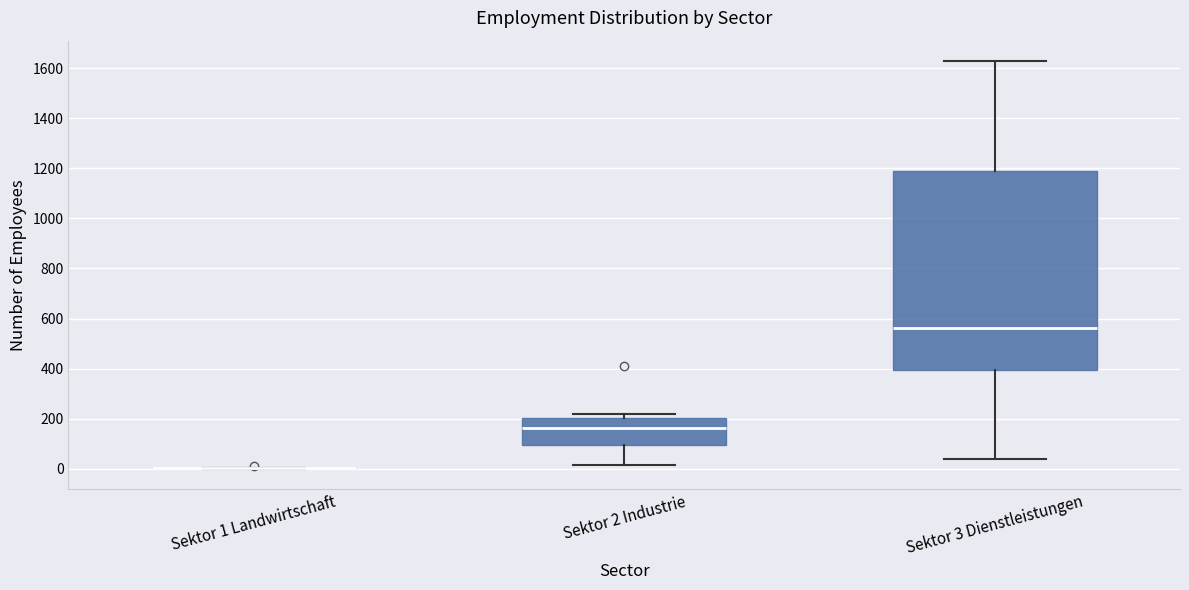

Comparing the boxes themselves (not the whiskers), which one is the tallest?

Sektor 3 Dienstleistungen